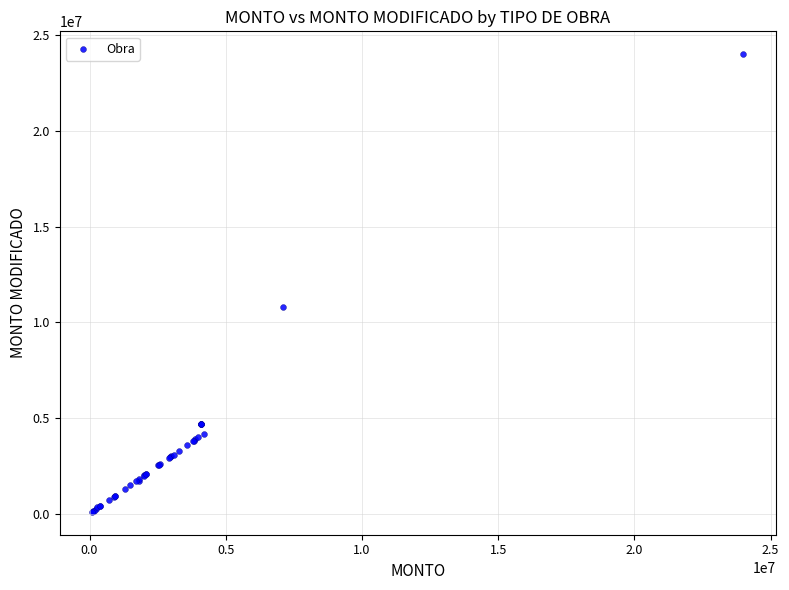

What Y value in the scatter plot is closest to 12048398?

10814652.6